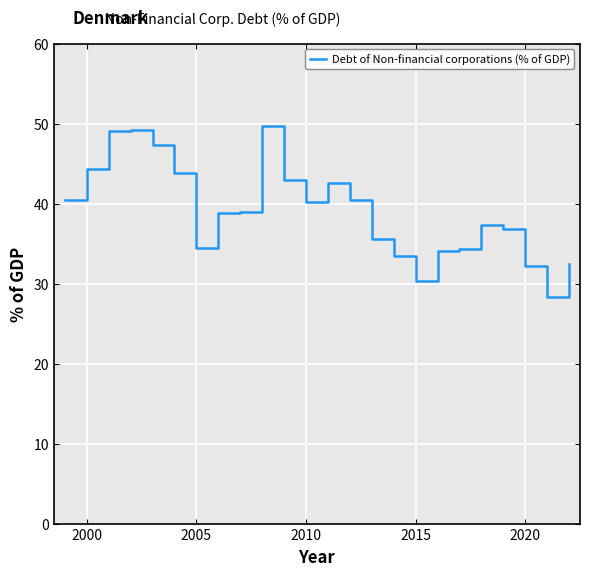

What is the minimum value shown in the chart?

28.4